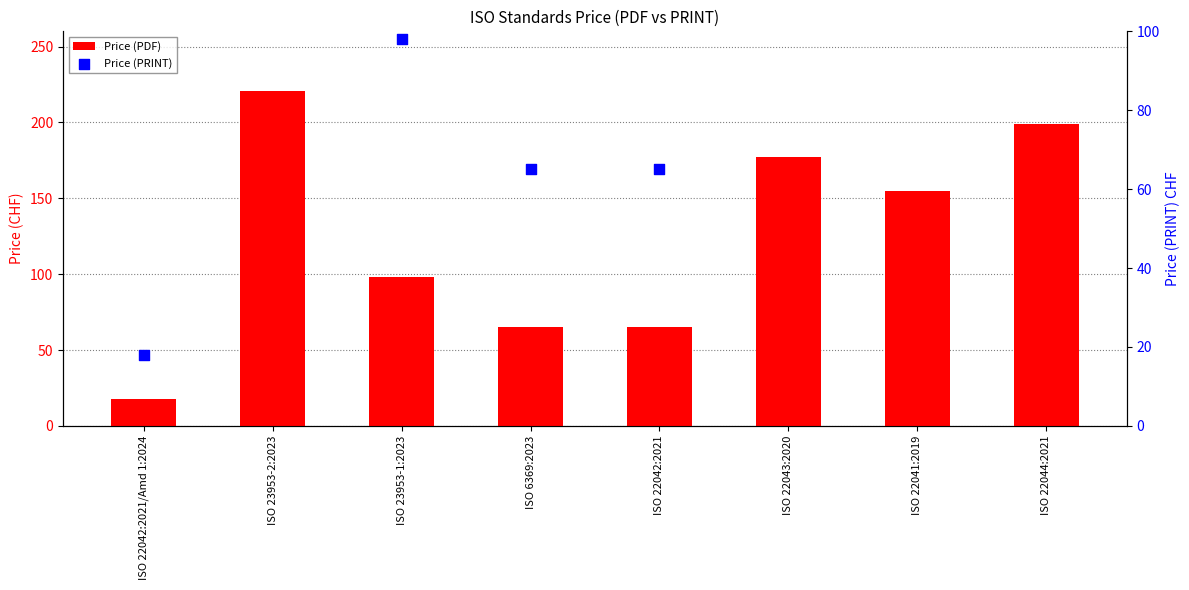

At how many categories does at least one series exceed 51?

7